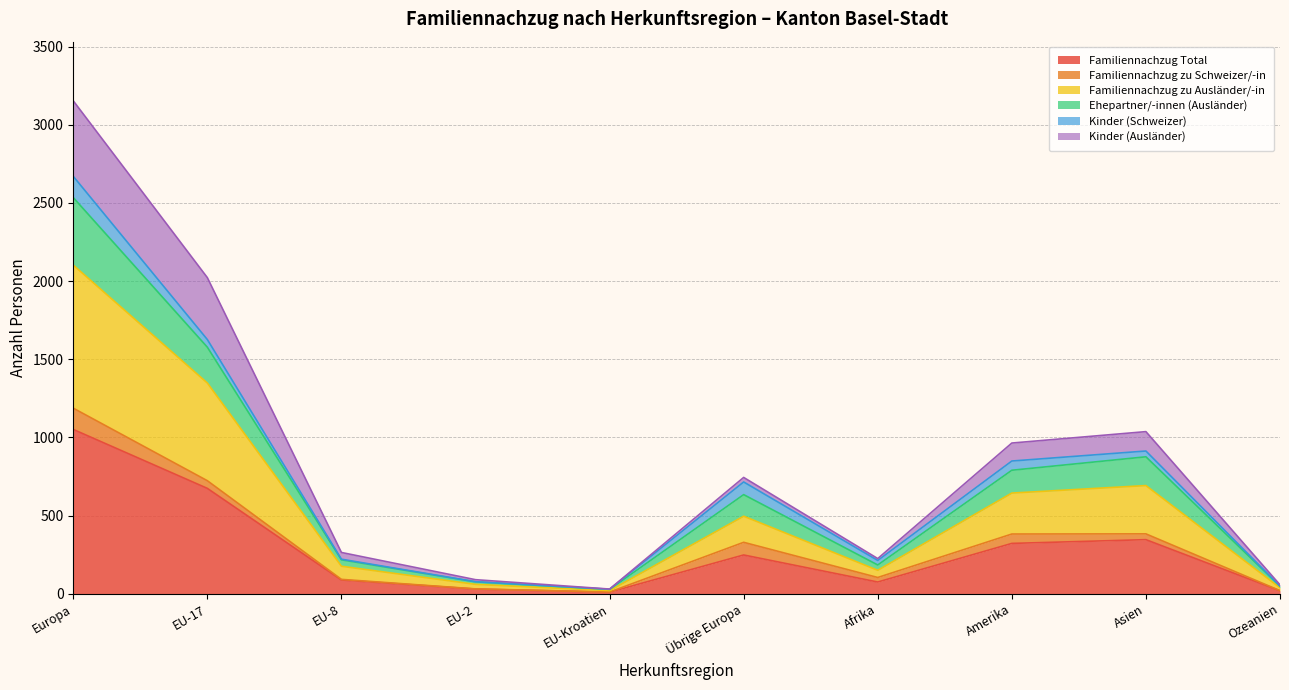

What is the minimum value shown in the chart?

10